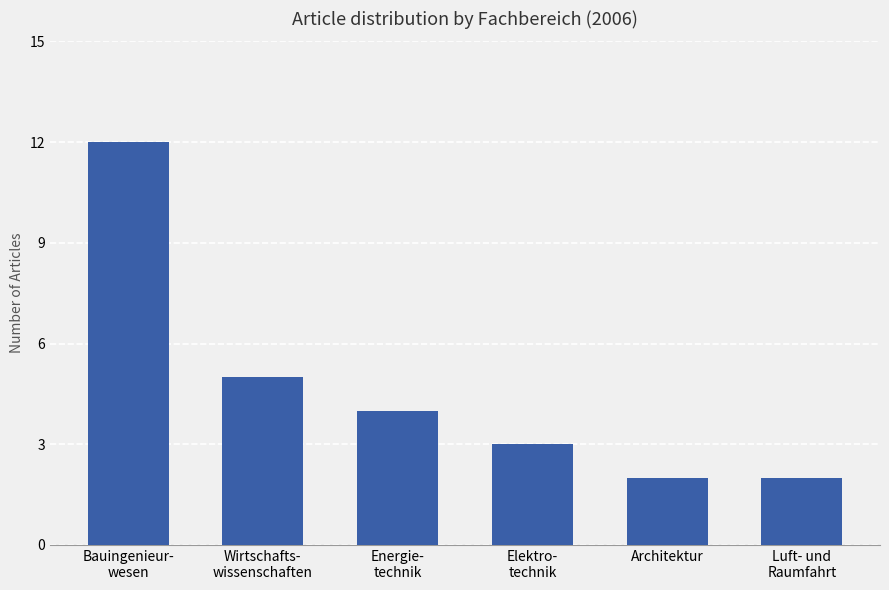

What position from the right is Energie-
technik?

4